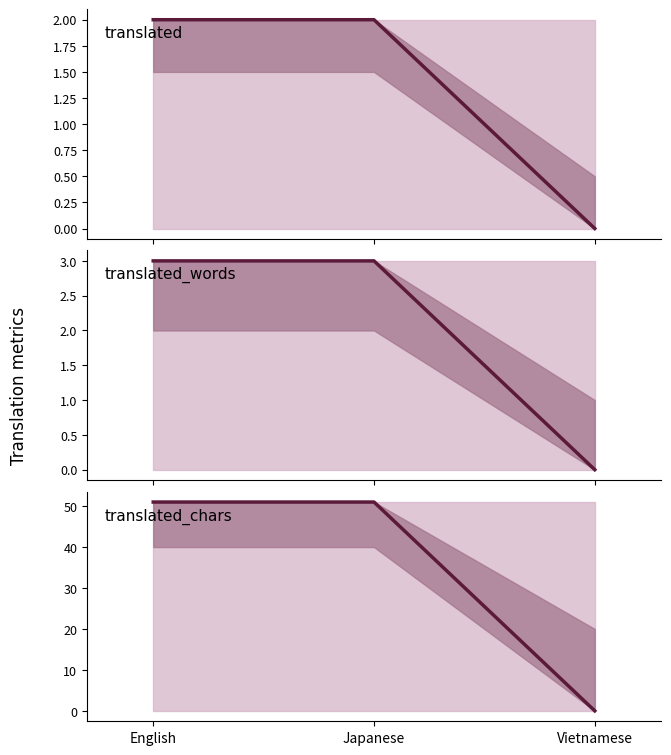

Reading left to right, list all the values displayed in this chart.

translated: 2	2	0
translated_words: 3	3	0
translated_chars: 51	51	0